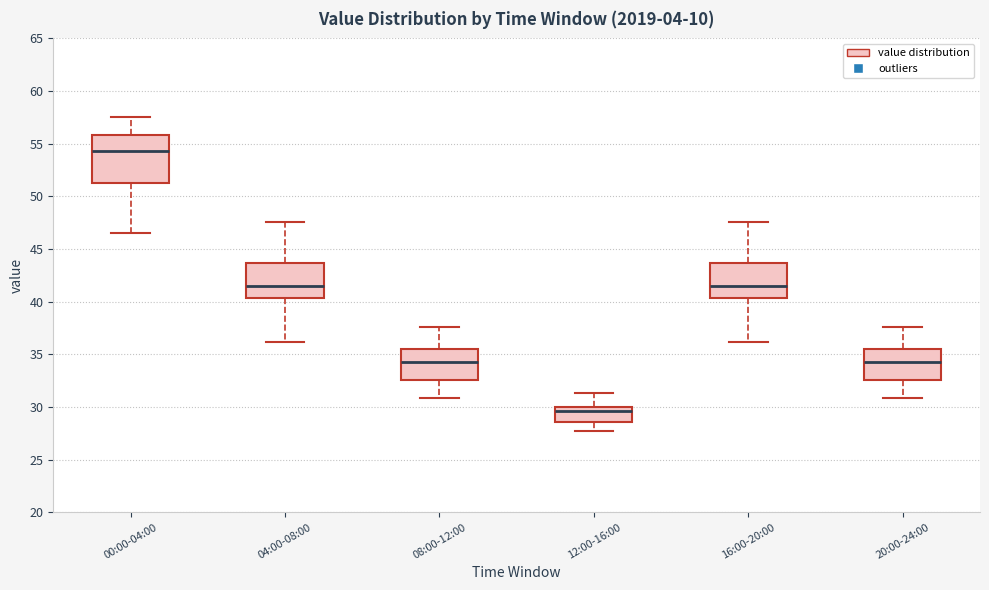

Which box has the highest median line?

00:00-04:00